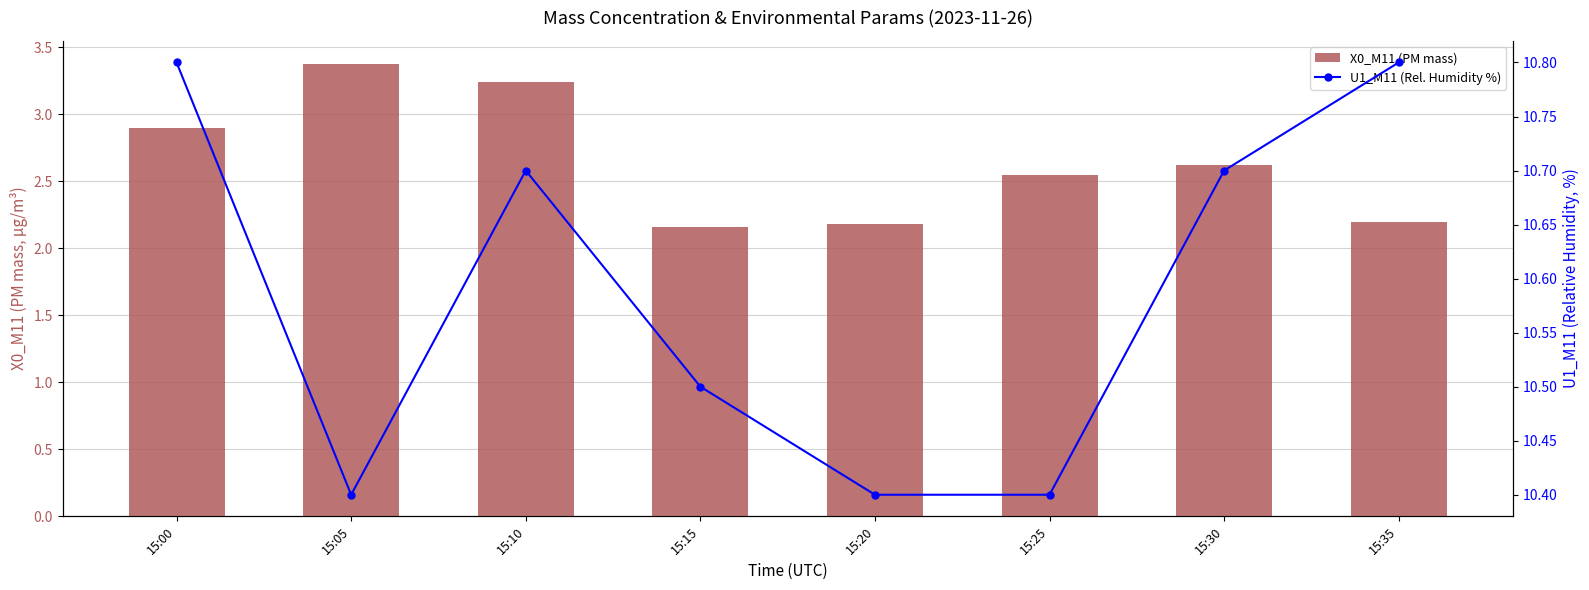

What is the minimum value shown in the chart?

2.2